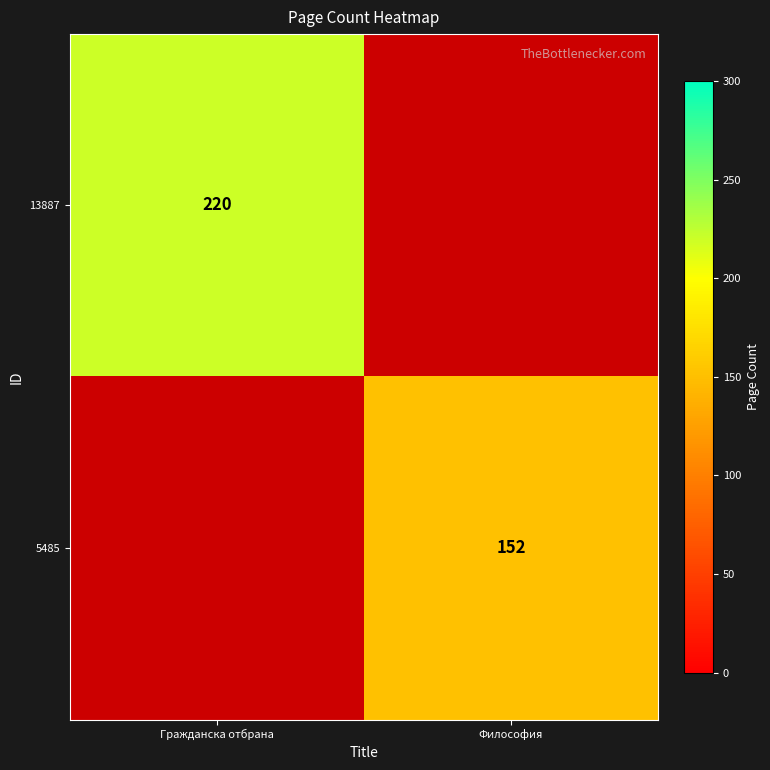

Is it true that 13887 equals 220 at Гражданска отбрана?

True